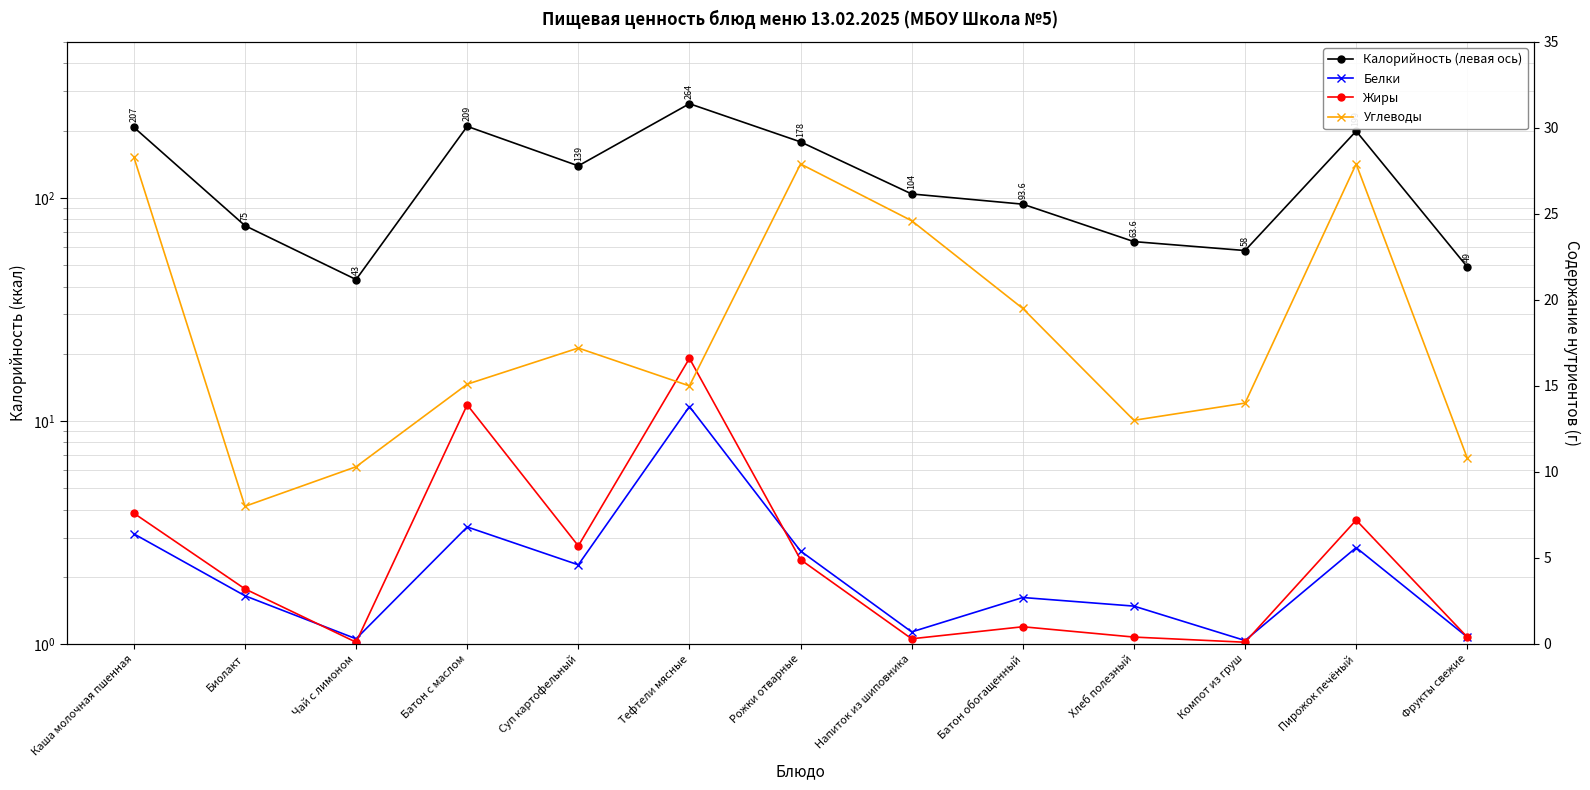

List the series in order of their peak value, lowest first.

Белки, Жиры, Углеводы, Калорийность (левая ось)